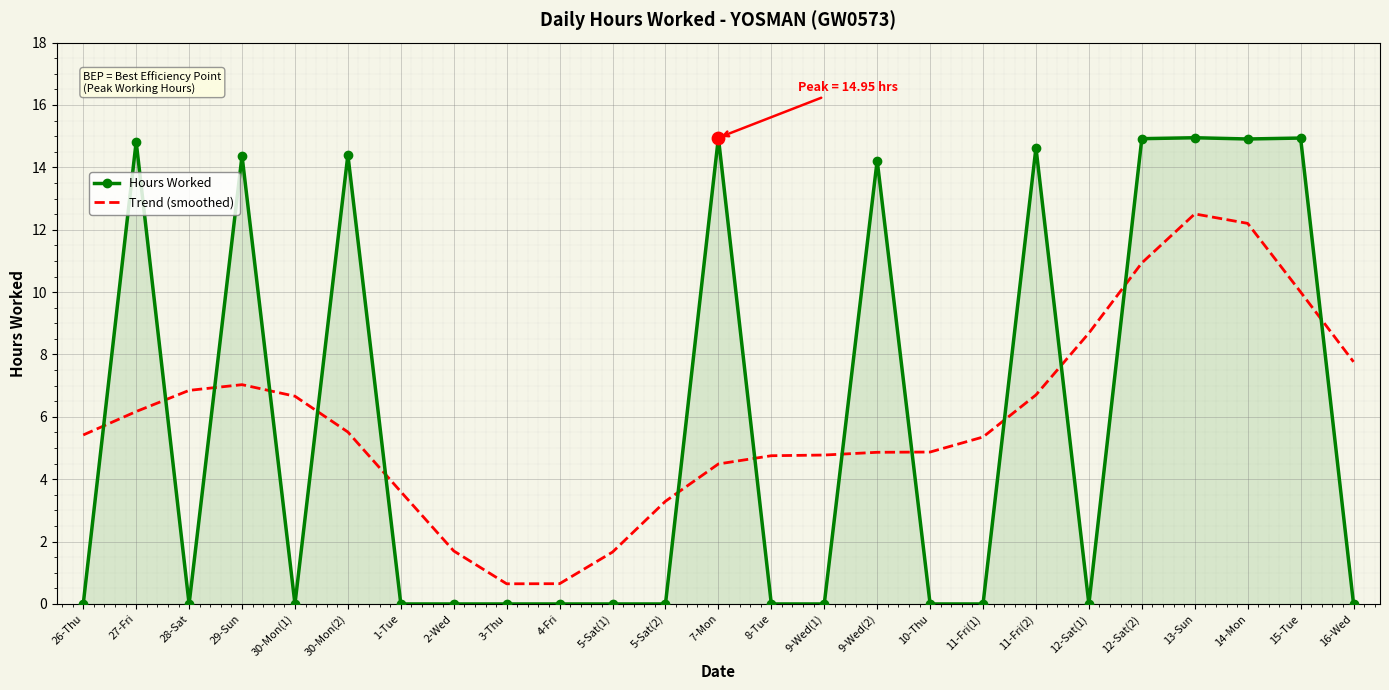

At which category is the sum across all series the highest?

13-Sun